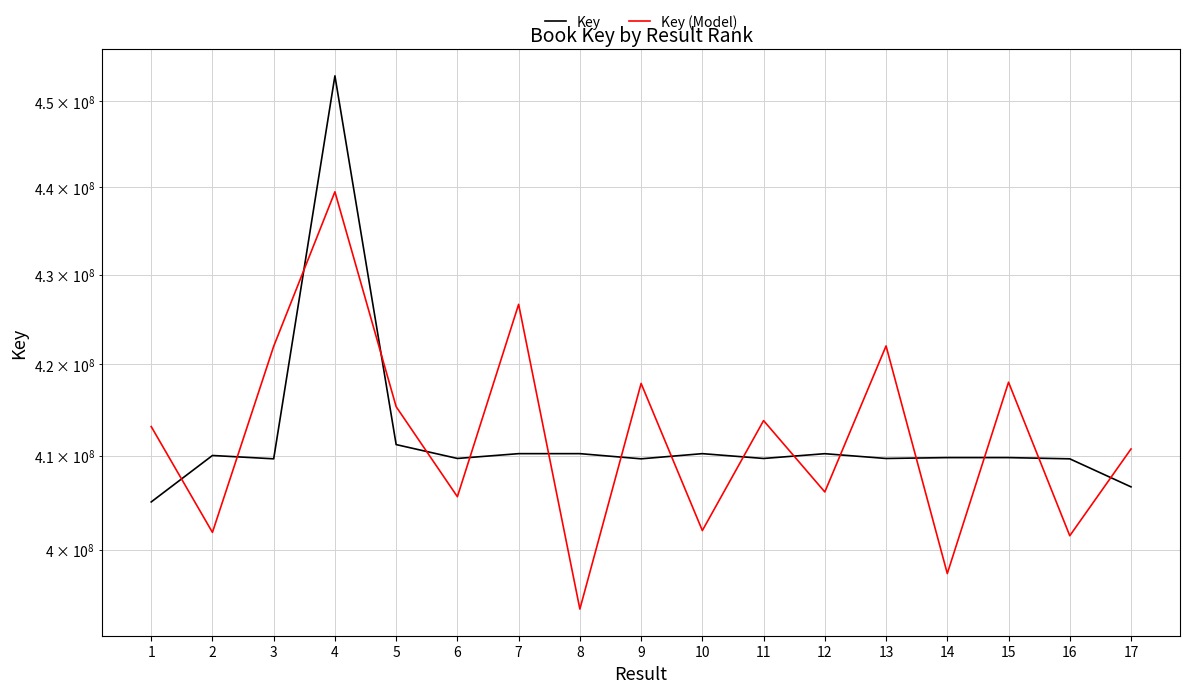

Rank the series by their average value, from lowest to highest.

Key, Key (Model)